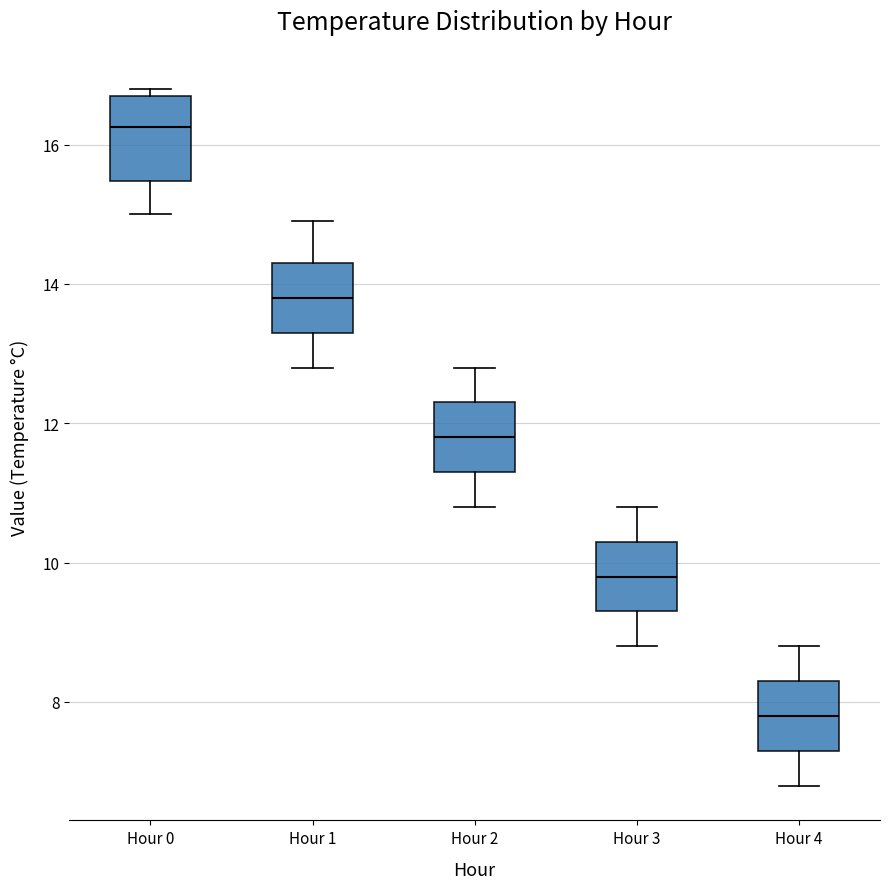

Where does the upper whisker of the box for Hour 1 end on the y-axis? The values are not printed on the chart, so give them approximately, as read against the axis.

15.0